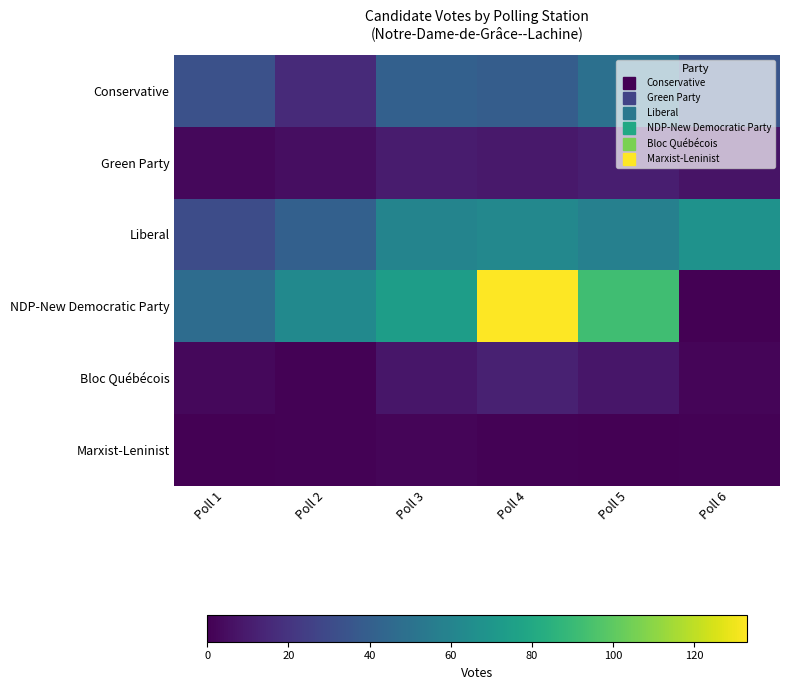

Reading left to right, extract all data points from this chart.

Conservative: Poll 1=33	Poll 2=16	Poll 3=41	Poll 4=39	Poll 5=49	Poll 6=35
Green Party: Poll 1=3	Poll 2=5	Poll 3=10	Poll 4=9	Poll 5=11	Poll 6=7
Liberal: Poll 1=31	Poll 2=41	Poll 3=60	Poll 4=62	Poll 5=58	Poll 6=68
NDP-New Democratic Party: Poll 1=47	Poll 2=63	Poll 3=74	Poll 4=133	Poll 5=92	Poll 6=0
Bloc Québécois: Poll 1=3	Poll 2=1	Poll 3=8	Poll 4=12	Poll 5=8	Poll 6=2
Marxist-Leninist: Poll 1=0	Poll 2=1	Poll 3=2	Poll 4=1	Poll 5=0	Poll 6=1